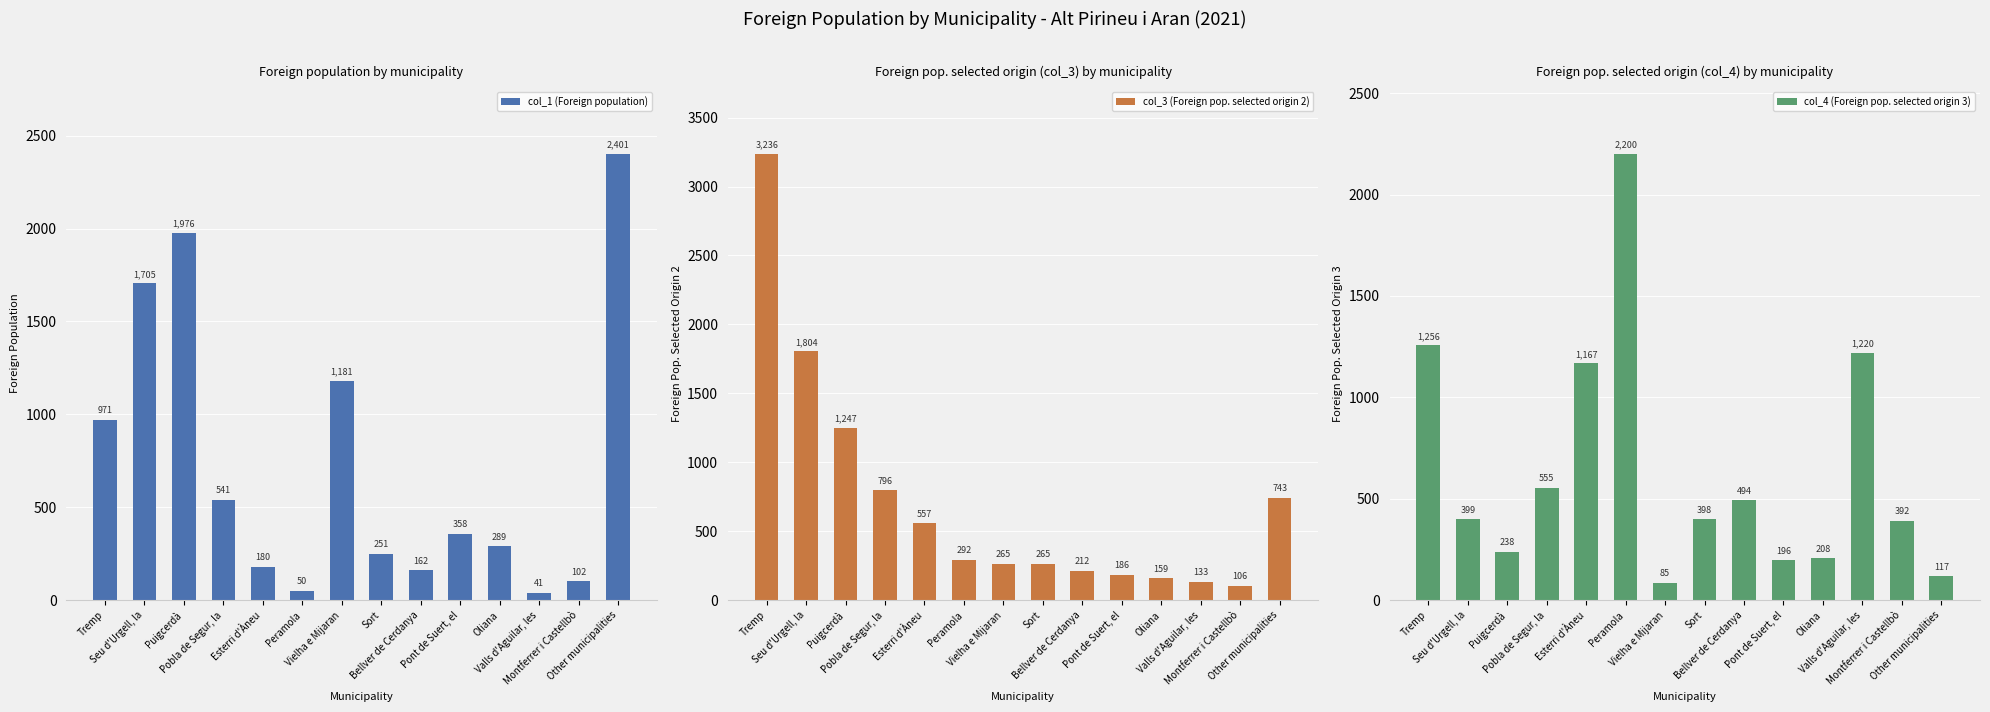

What is the sum of the col_3 (Foreign pop. selected origin 2) values at Tremp and Vielha e Mijaran?

3501